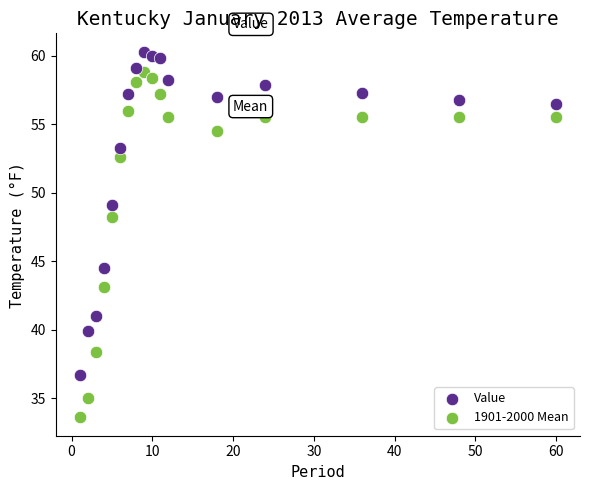

Across all data points, what is the range of X values (max minus min)?

59.0